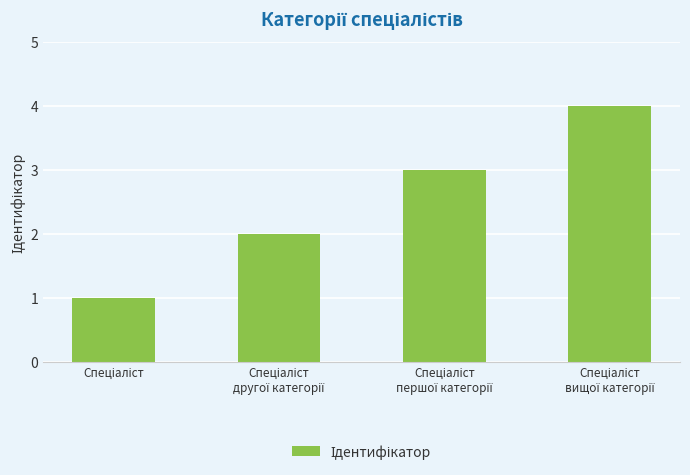

What is the greatest value displayed?

4